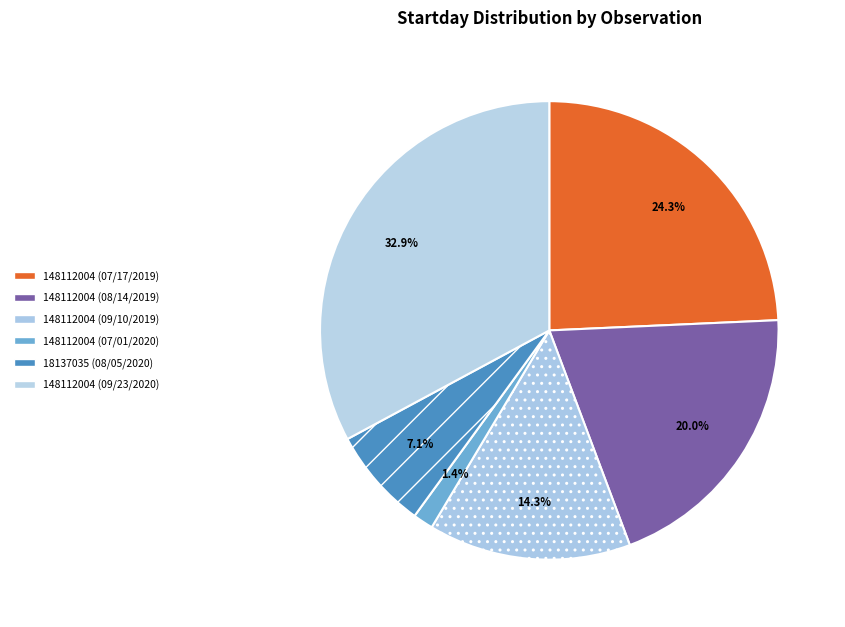

To the nearest percent, what percentage of the pie is 148112004 (09/23/2020)?

33%